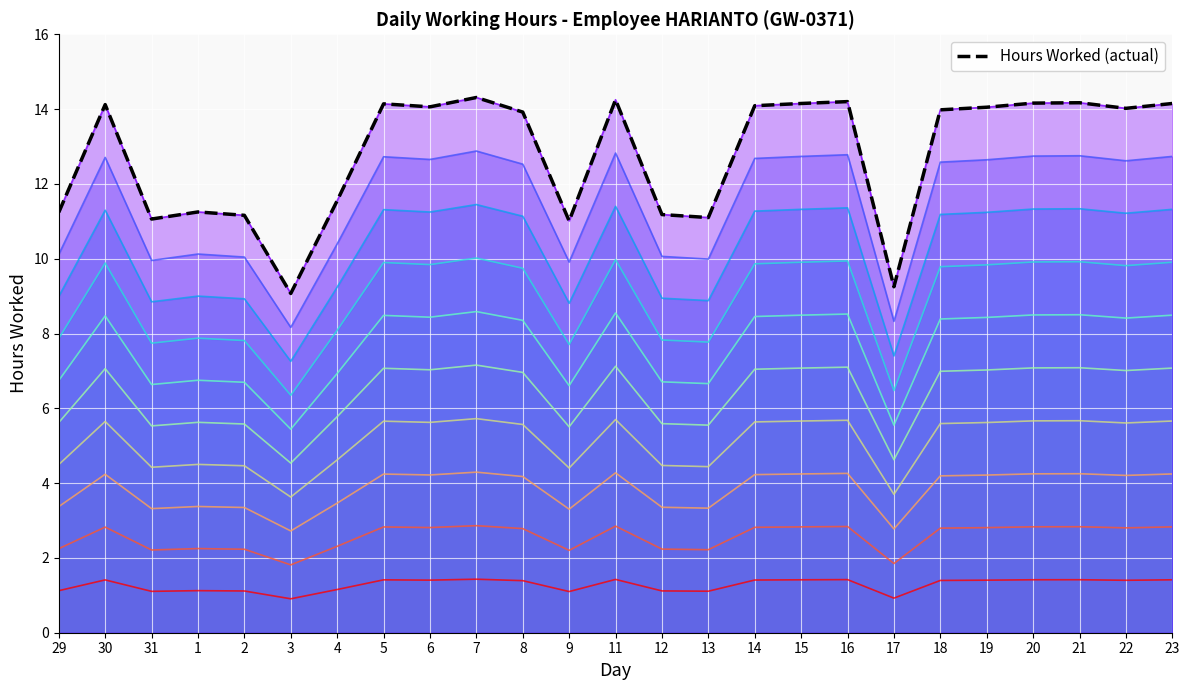

Is it true that the value at 11 is 4.1?

False